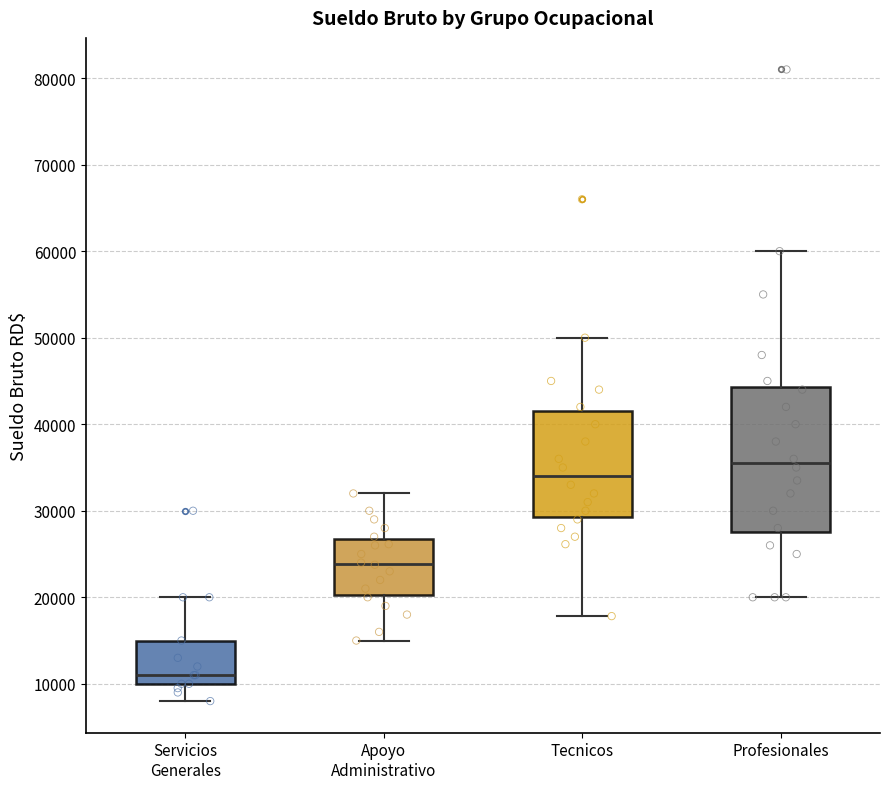

Comparing the boxes themselves (not the whiskers), which one is the tallest?

Profesionales